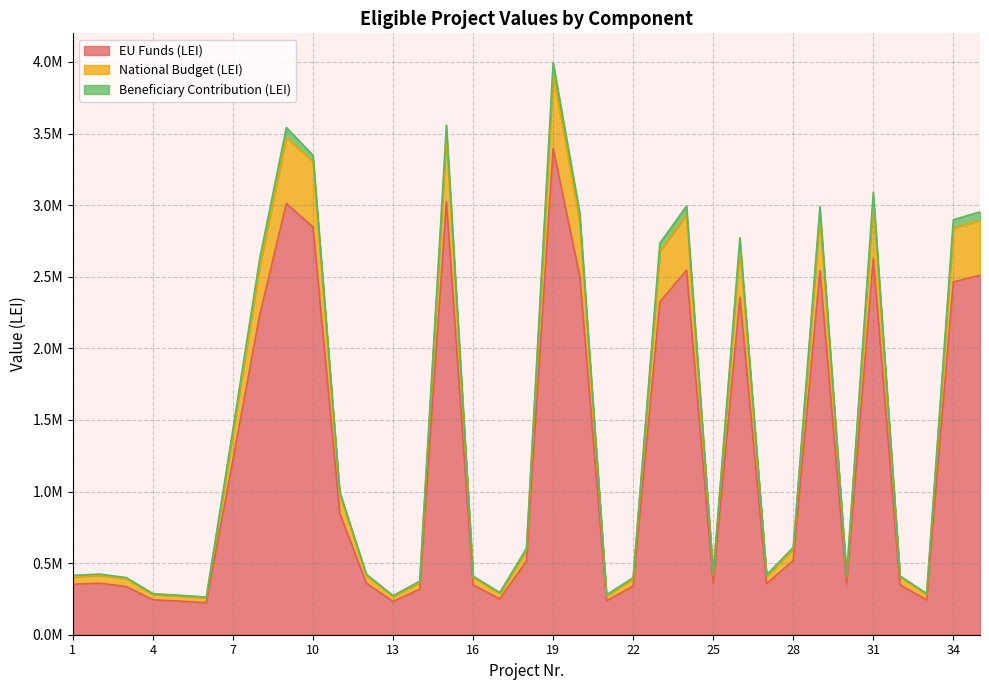

What is the minimum value for Beneficiary Contribution (LEI)?

262874.4